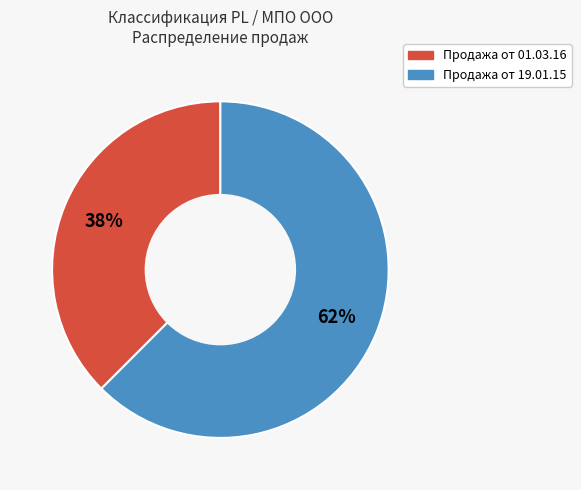

What is the ratio of the value at Продажа от 01.03.16 to the value at Продажа от 19.01.15?

0.6